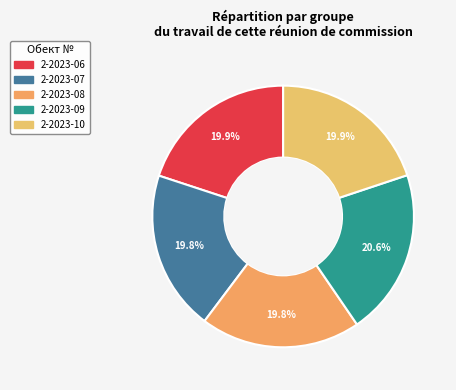

Which category has the biggest portion of the pie?

2-2023-09